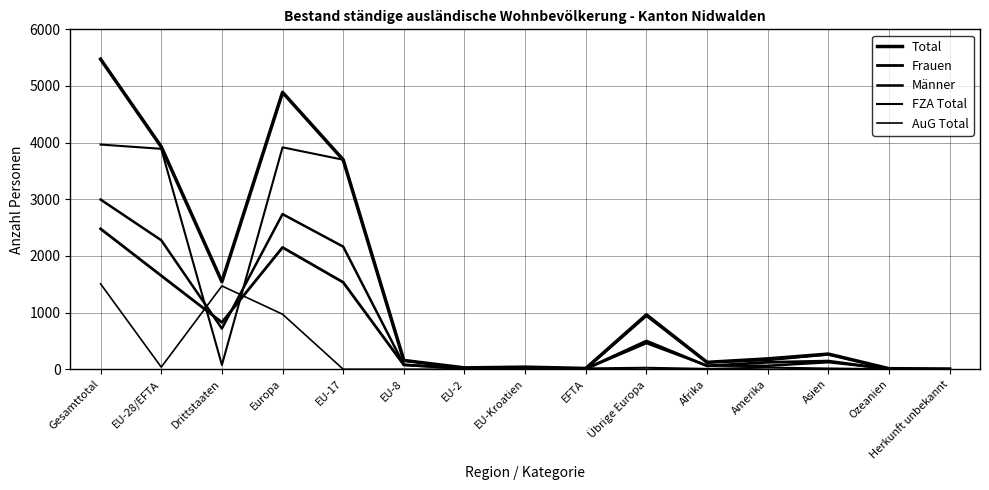

True or false: Frauen and Total intersect in this chart.

False